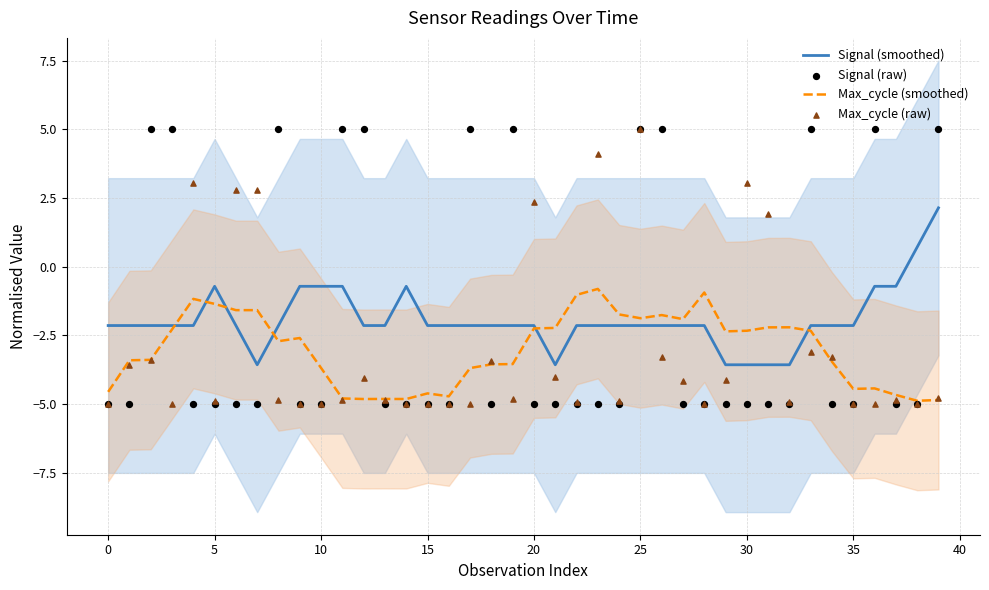

At how many categories does at least one series exceed 0?

20